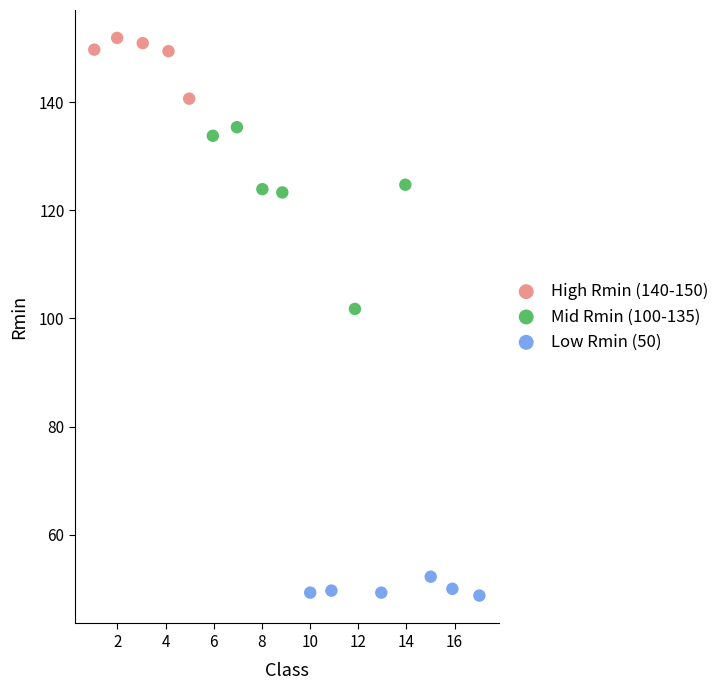

Which series reaches the minimum Y coordinate?

Low Rmin (50)